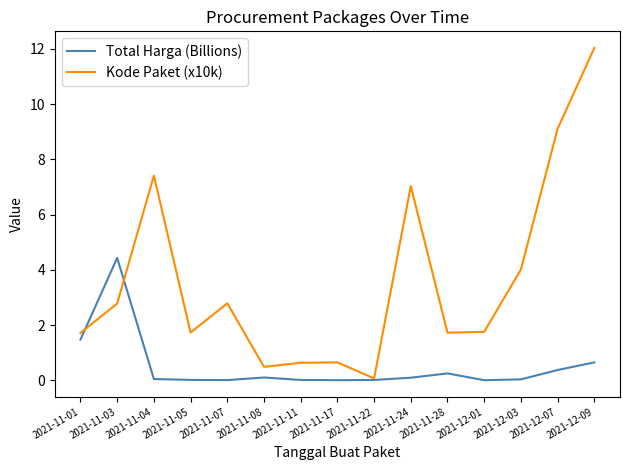

Which series has the largest range (max minus min)?

Kode Paket (x10k)